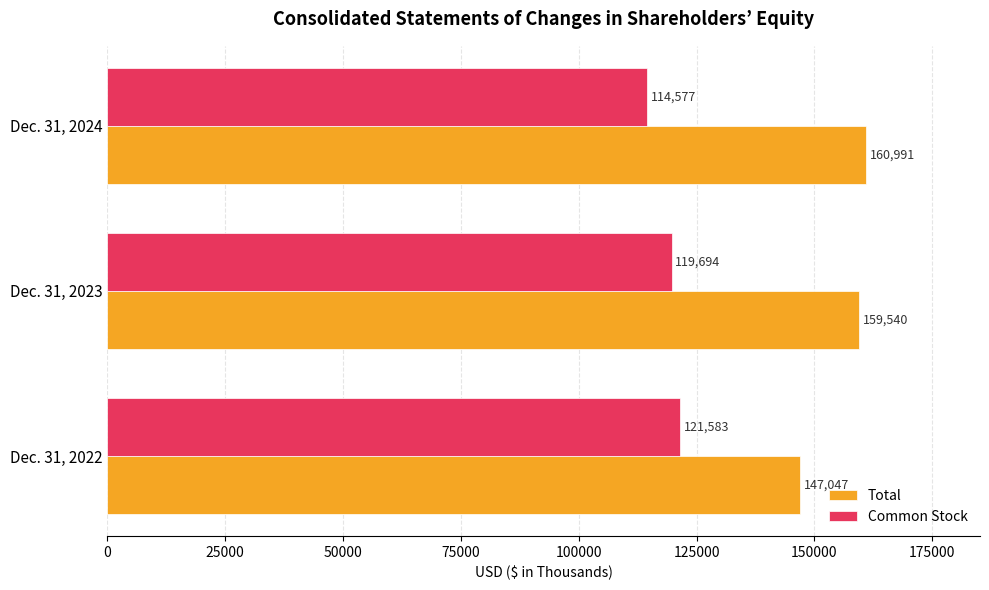

What is the difference between the maximum and second lowest values in the Total series?

1451